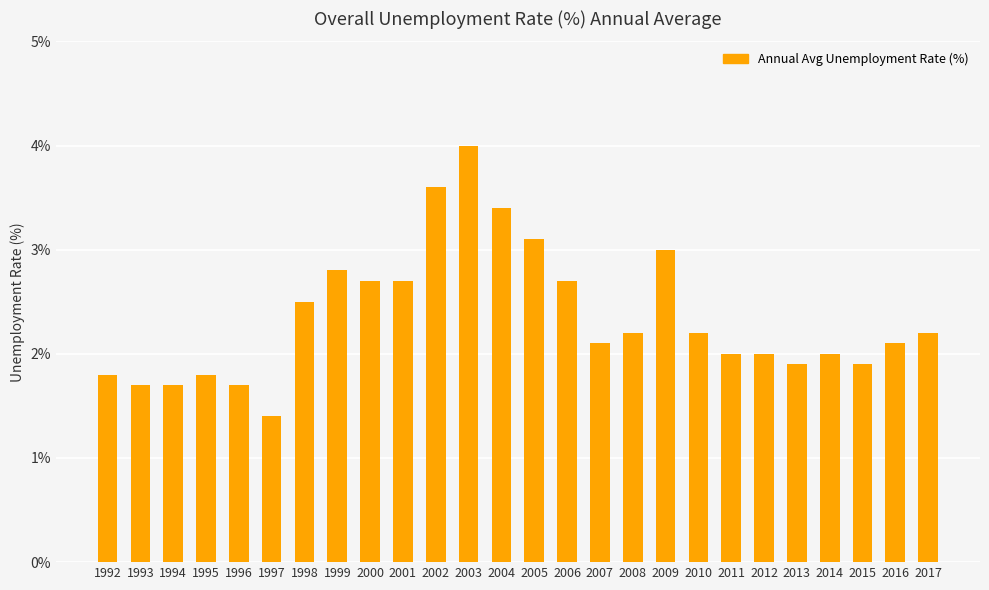

The value at 2001 is 1.8. True or false?

False